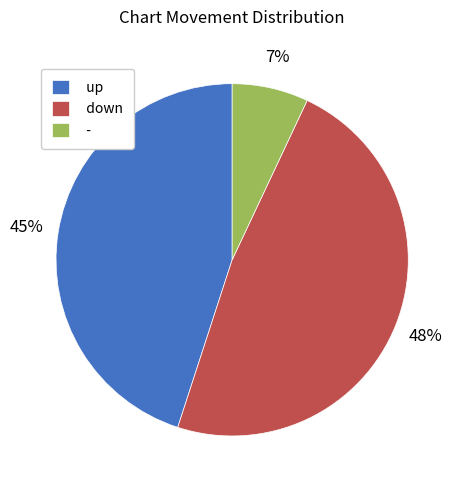

How many segments does this pie chart have?

3